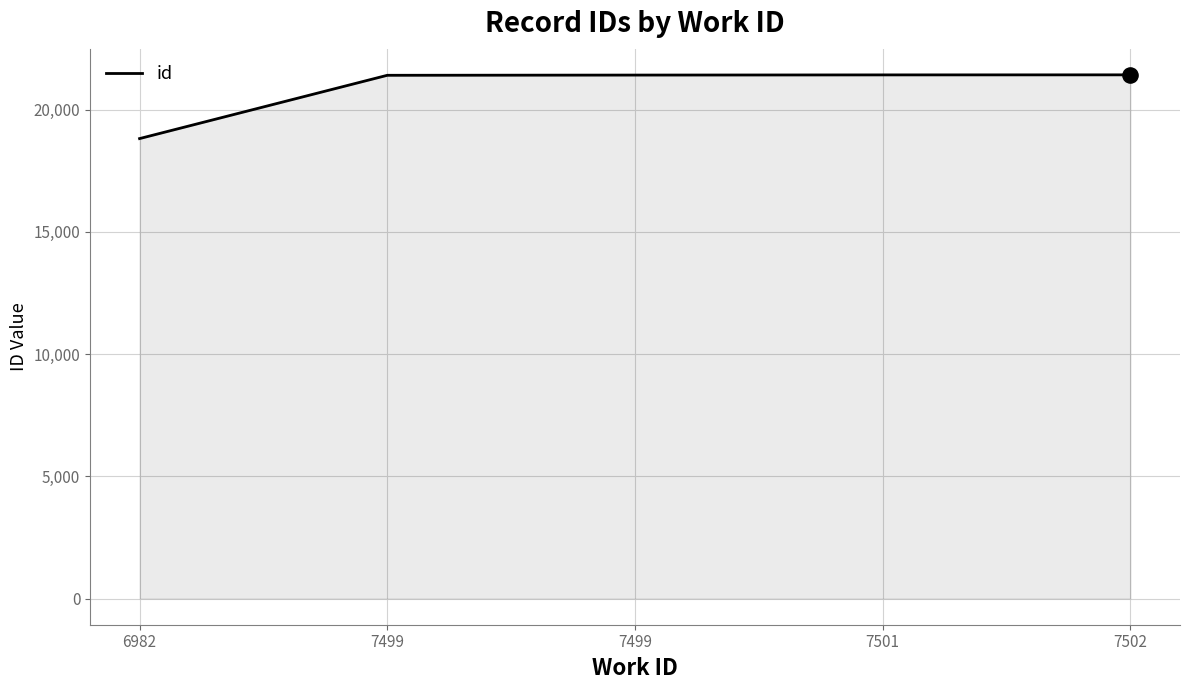

Between 7499 and 7502, which is larger?

7502